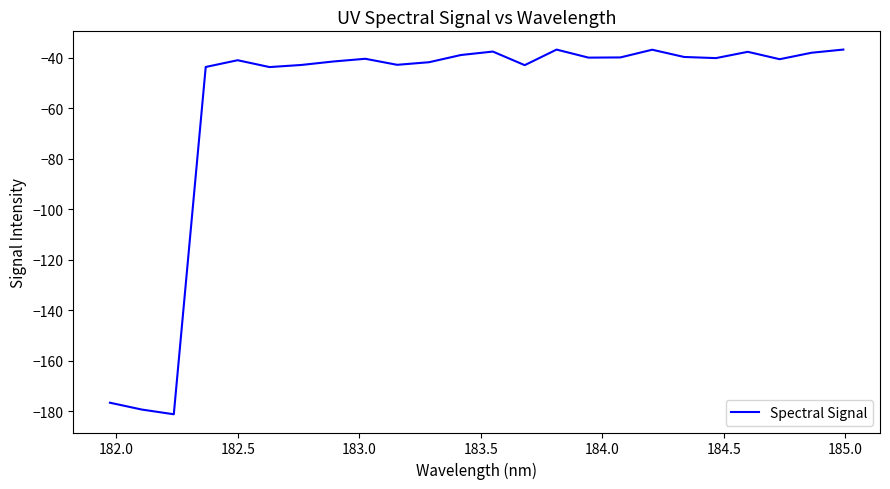

What is the smallest value displayed?

-181.2